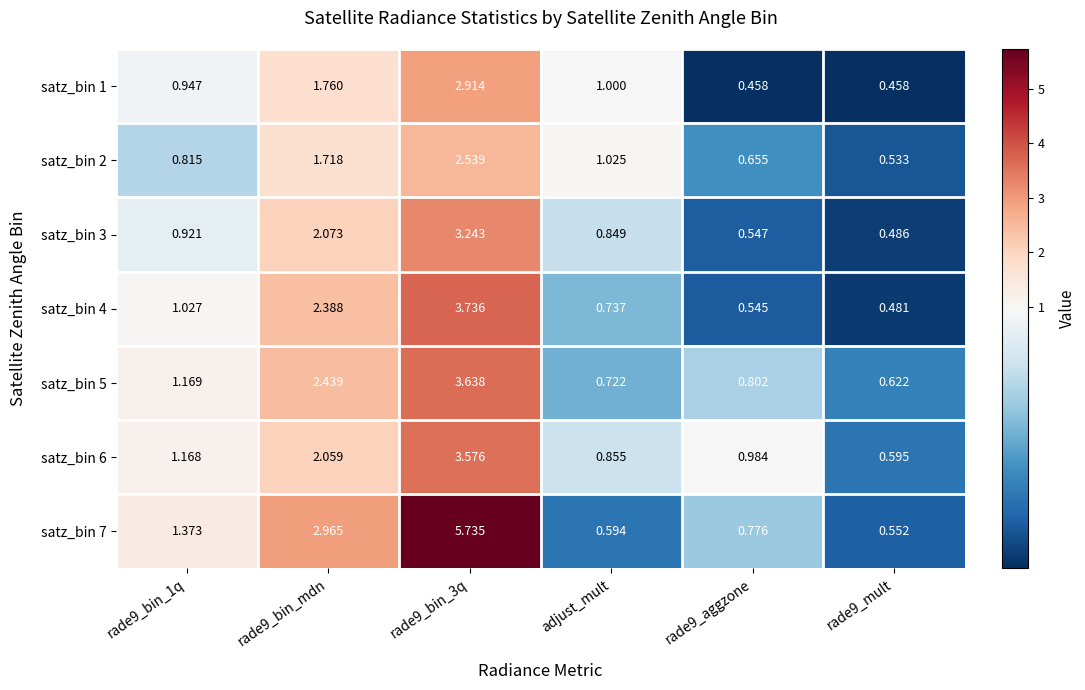

Where is satz_bin 1 nearest to the value 1?

adjust_mult